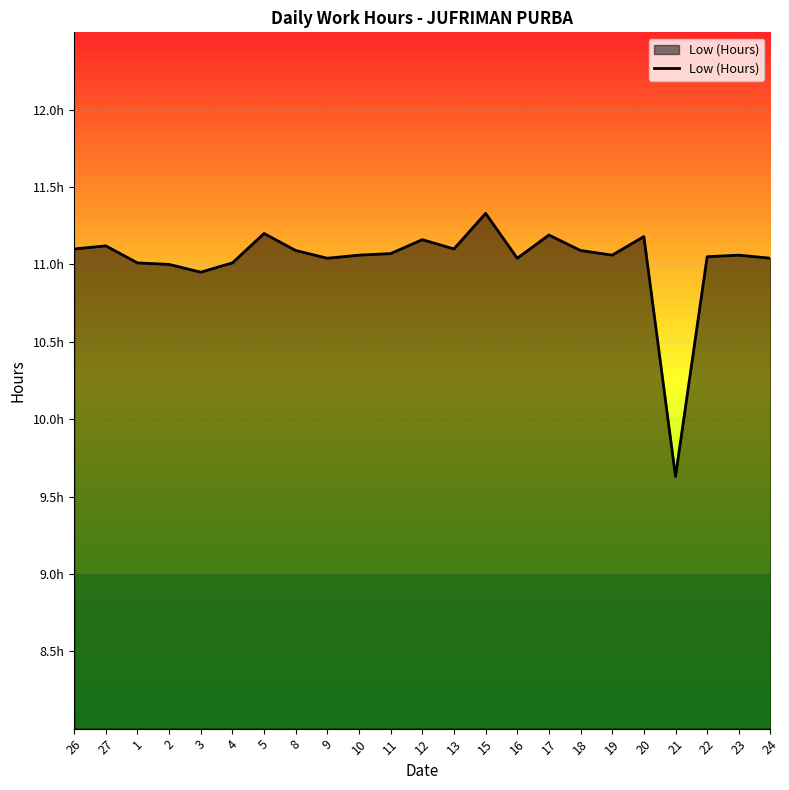

Does the chart have visible grid lines?

Yes